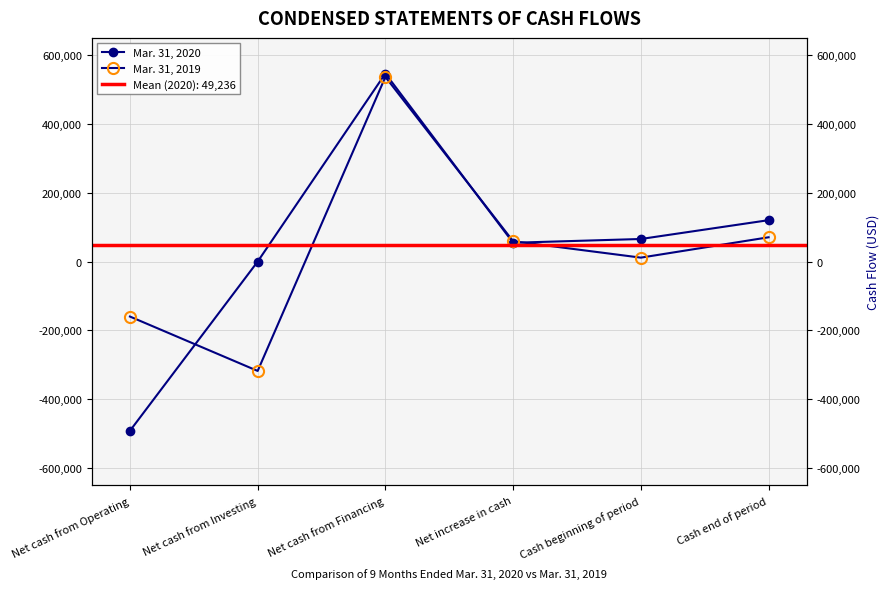

Which category has the highest value across all series?

Net cash from Financing